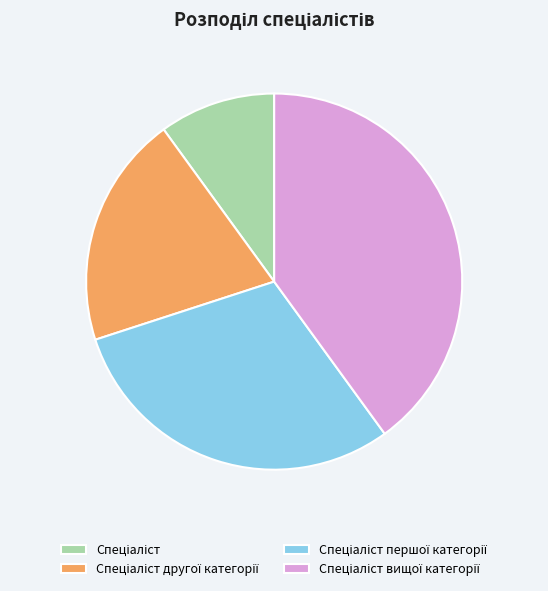

To the nearest percent, what is the combined percentage of Спеціаліст другої категорії and Спеціаліст?

30%